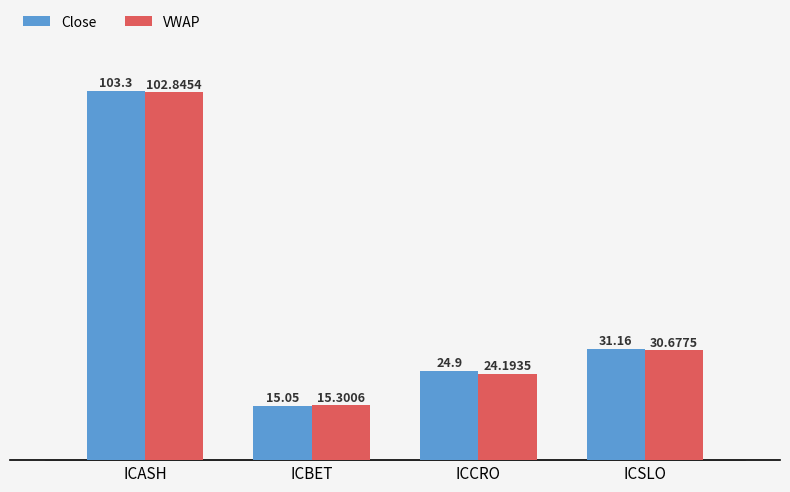

How many groups of bars are there?

4